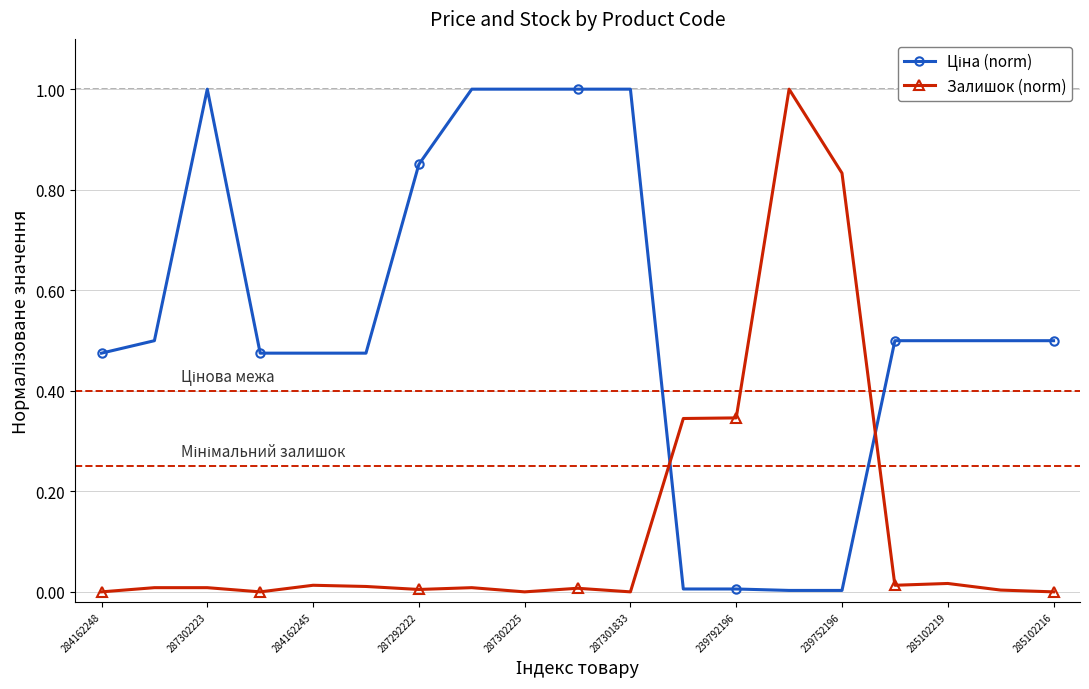

What is the maximum value shown in the chart?

1.0